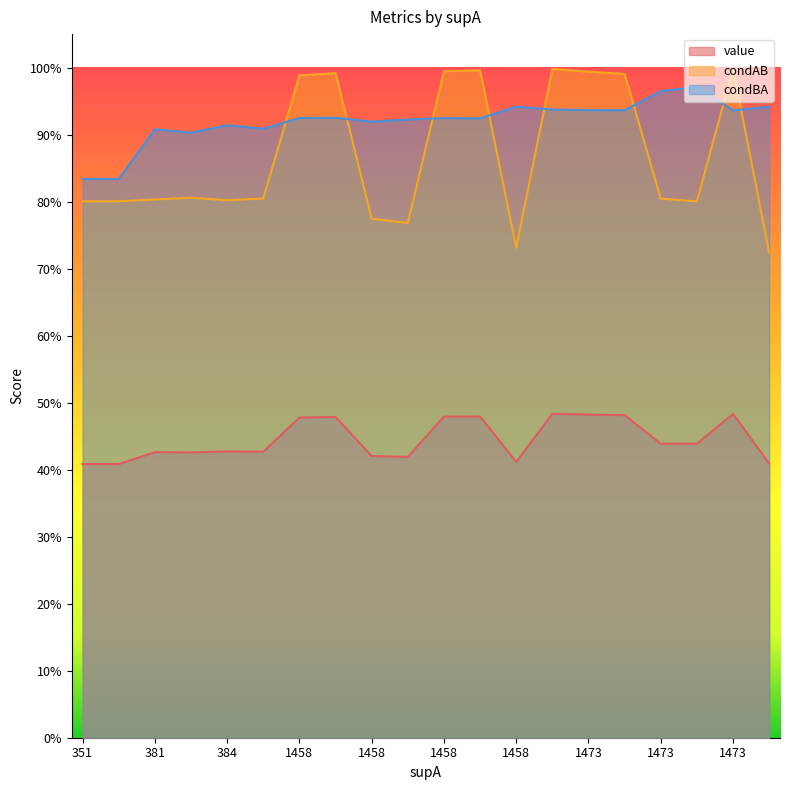

Does the chart display data point markers on the line(s)?

No